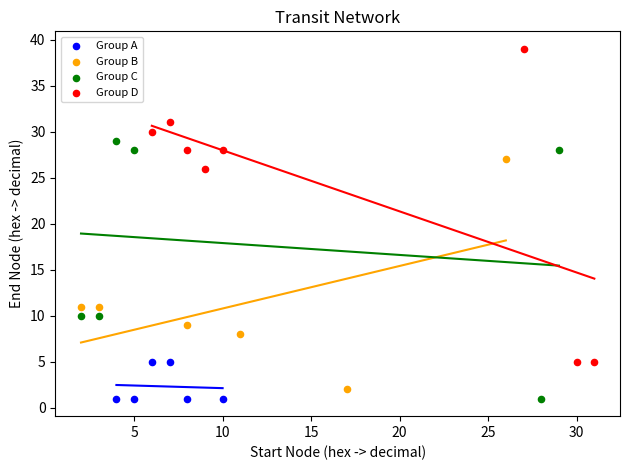

Which series reaches the maximum Y coordinate?

Group D